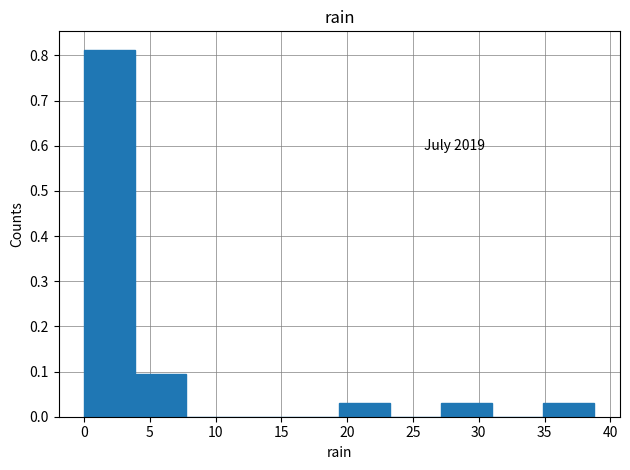

Over which range of the x-axis is the bar tallest?

0.0 to 4.0